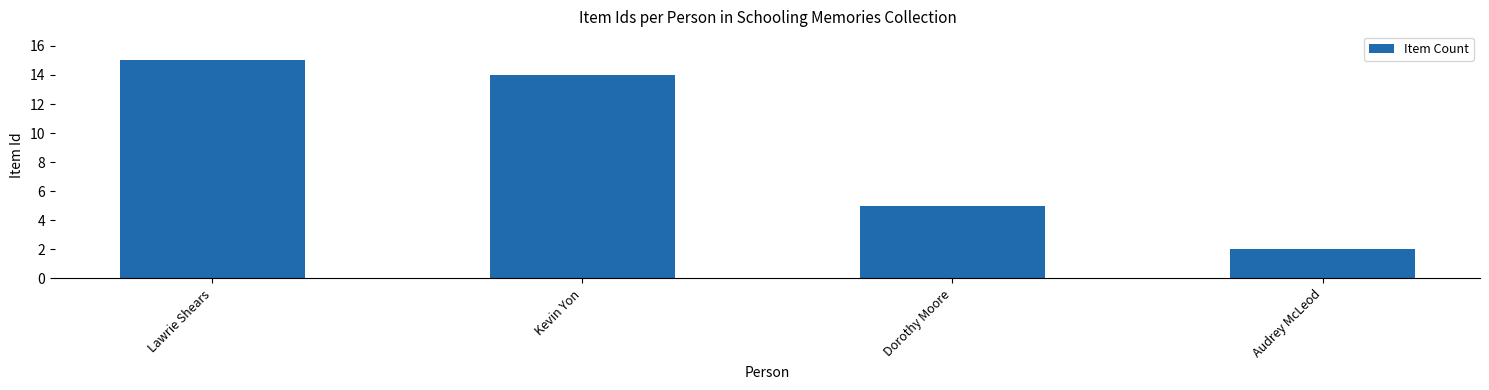

List the labels in order of value, smallest first.

Audrey McLeod, Dorothy Moore, Kevin Yon, Lawrie Shears